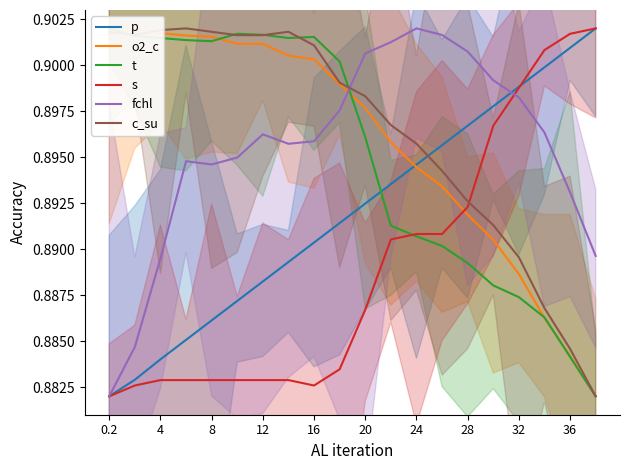

Between 20 and 24, which is larger?

24